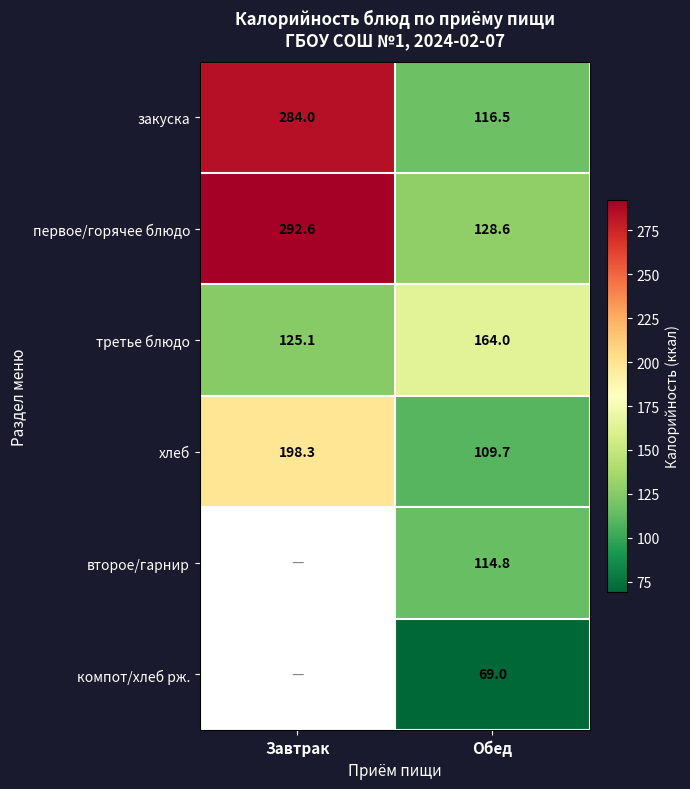

At which category does the chart reach its minimum across all series?

Завтрак